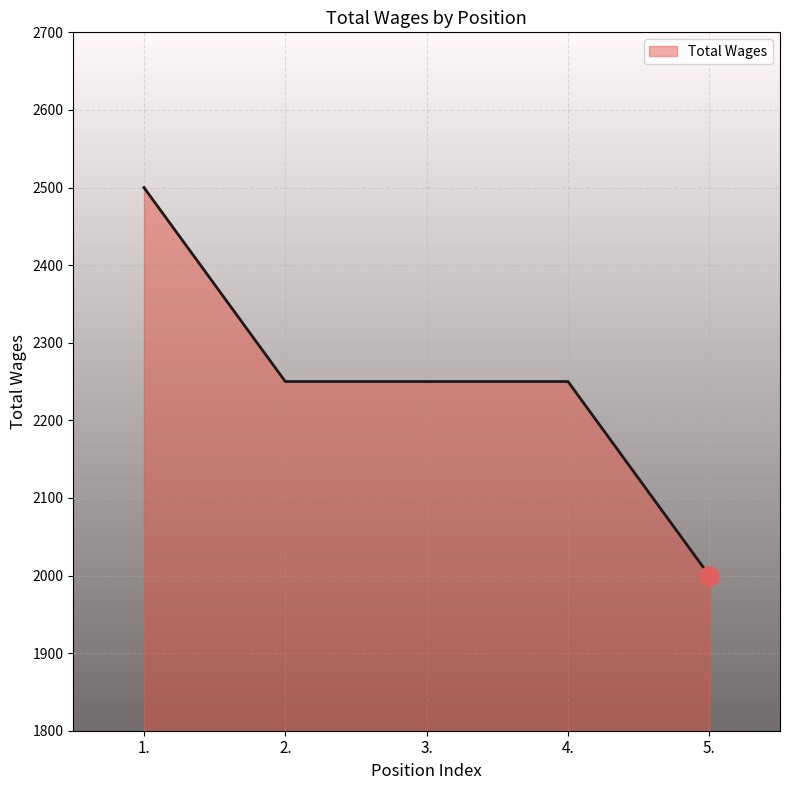

What is the change in value from 3. to 5.?

-250